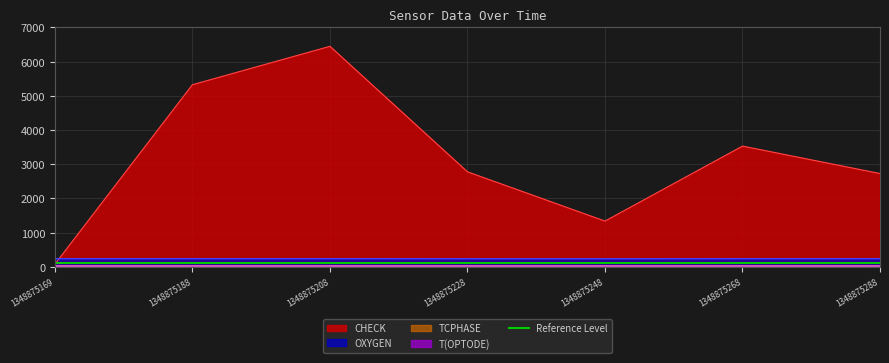

What is the difference between the highest and lowest values at 1348875188?

5300.0